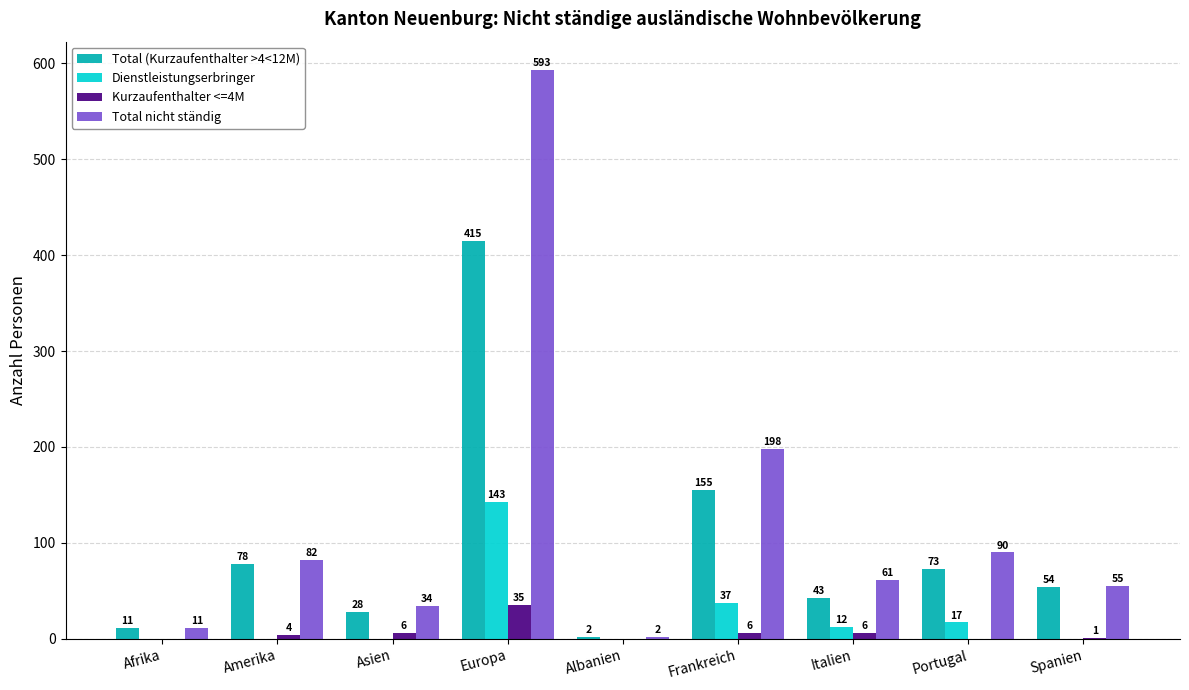

How many groups of bars are there?

9